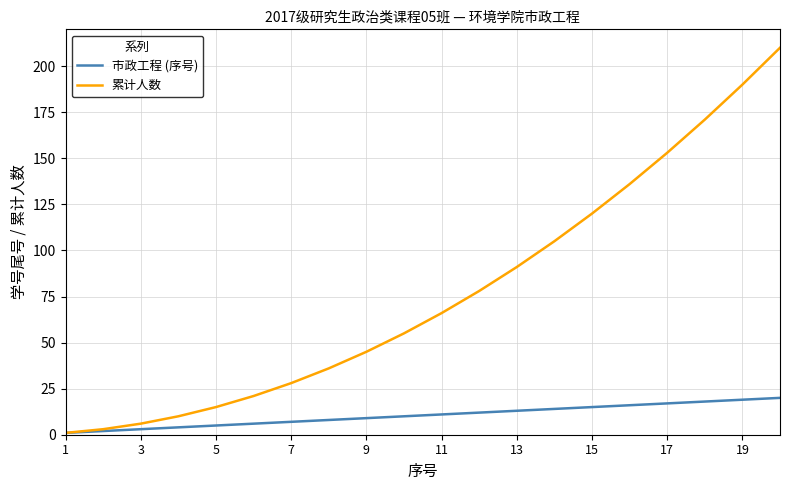

Does the chart have visible grid lines?

Yes